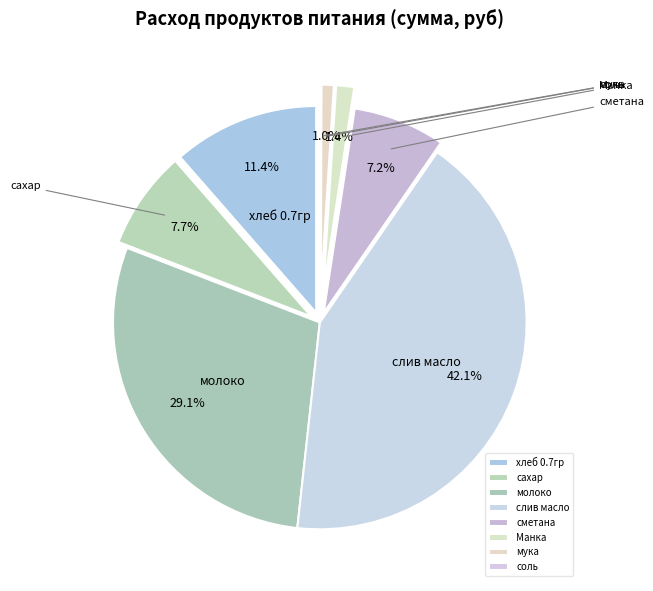

Count the number of slices in the pie.

8